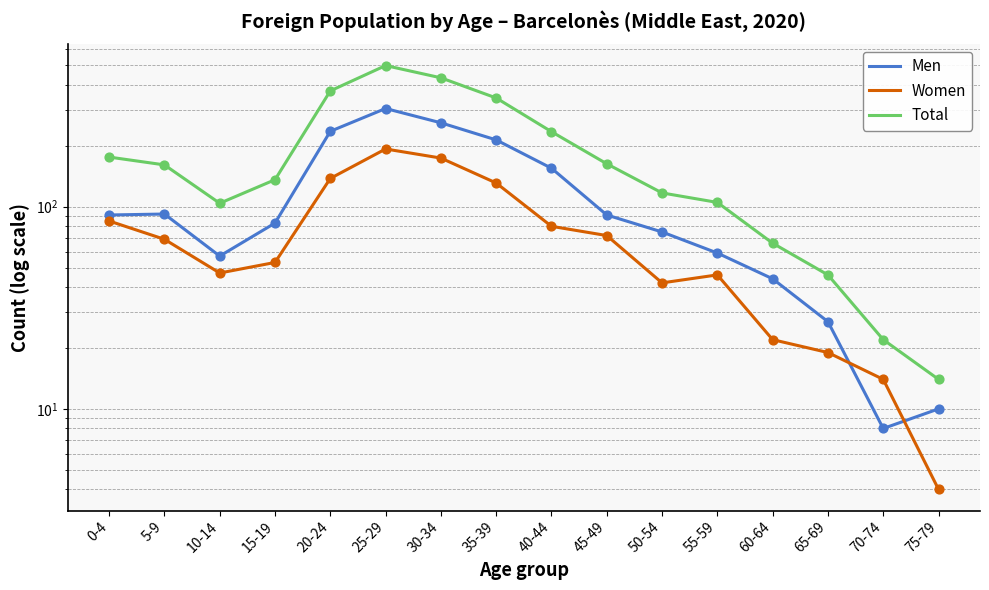

What is the total value across all series at 55-59?

210